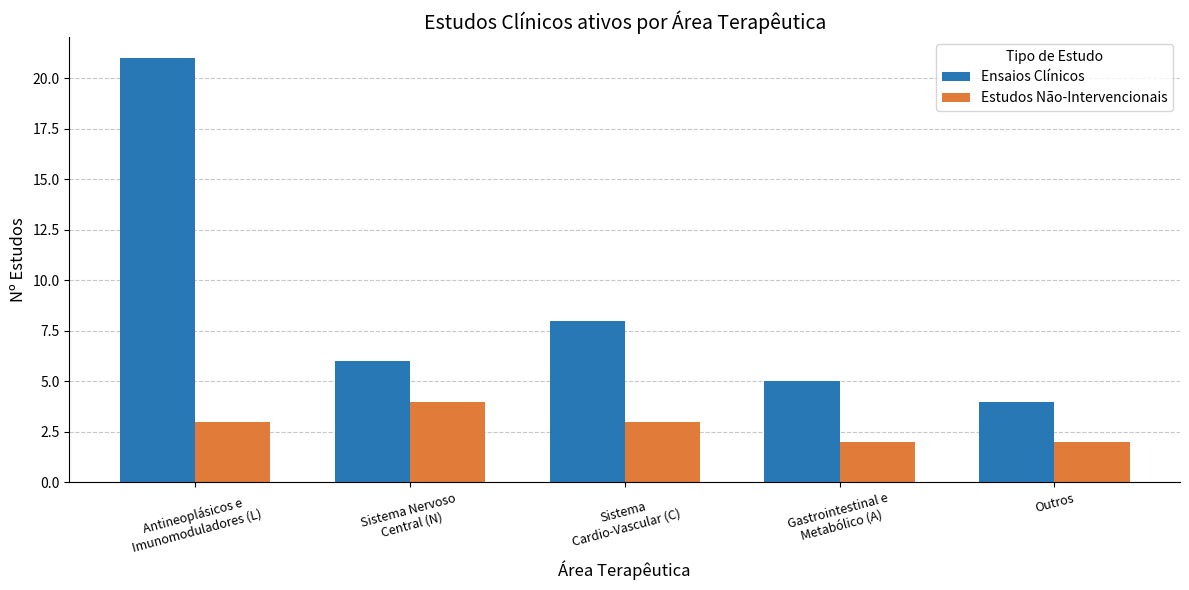

What are all the series names shown in the legend?

Ensaios Clínicos, Estudos Não-Intervencionais